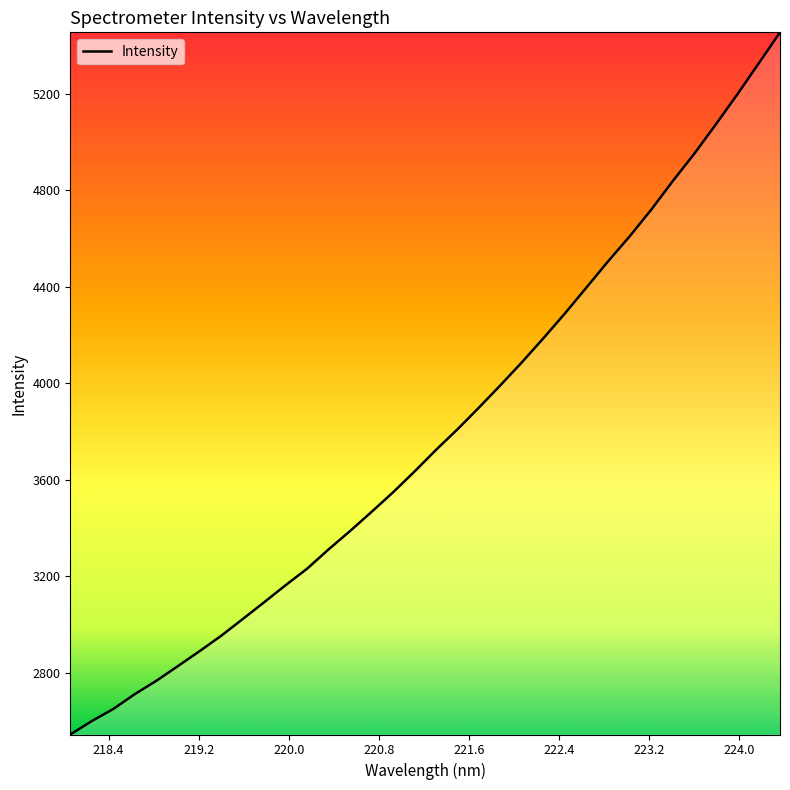

What is the smallest value displayed?

2544.1